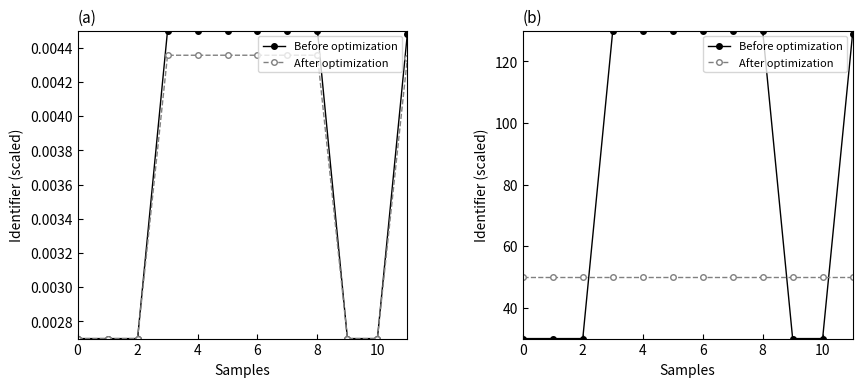

Which series has the largest total across all categories?

Before optimization